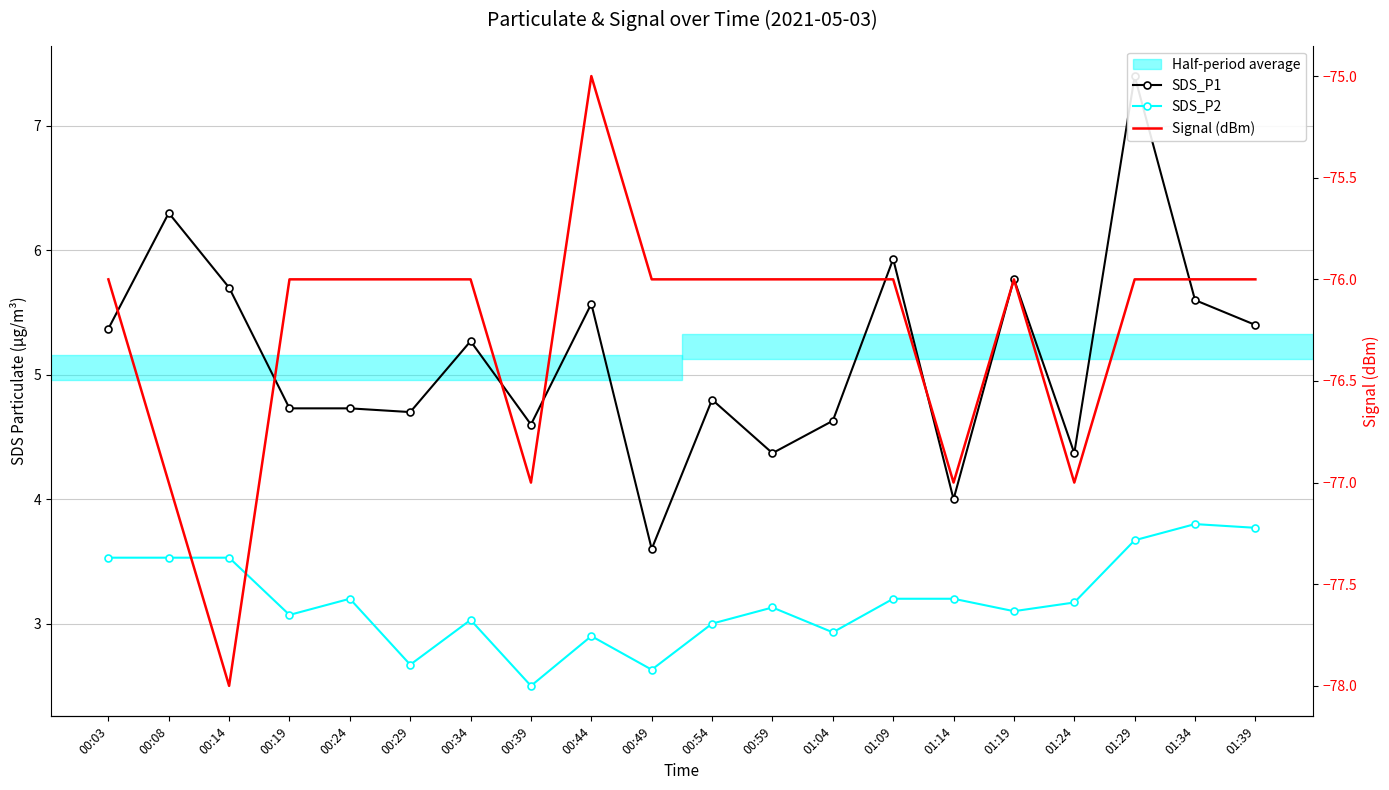

What is the label of the 4th point from the right?

01:24